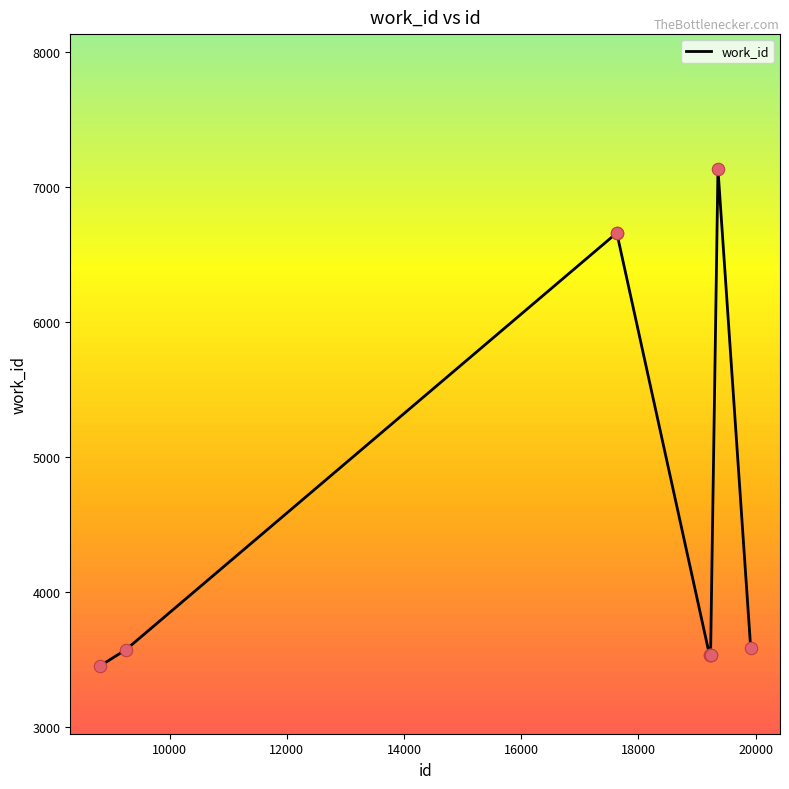

What is the maximum value shown in the chart?

7133